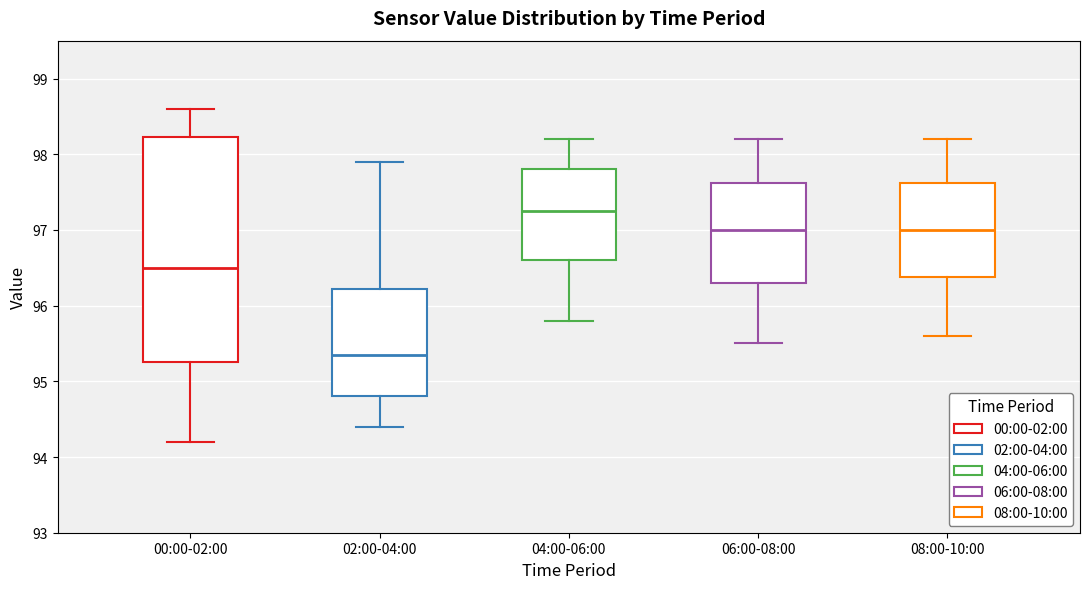

Where does the upper whisker of the box for 02:00-04:00 end on the y-axis? The values are not printed on the chart, so give them approximately, as read against the axis.

97.9